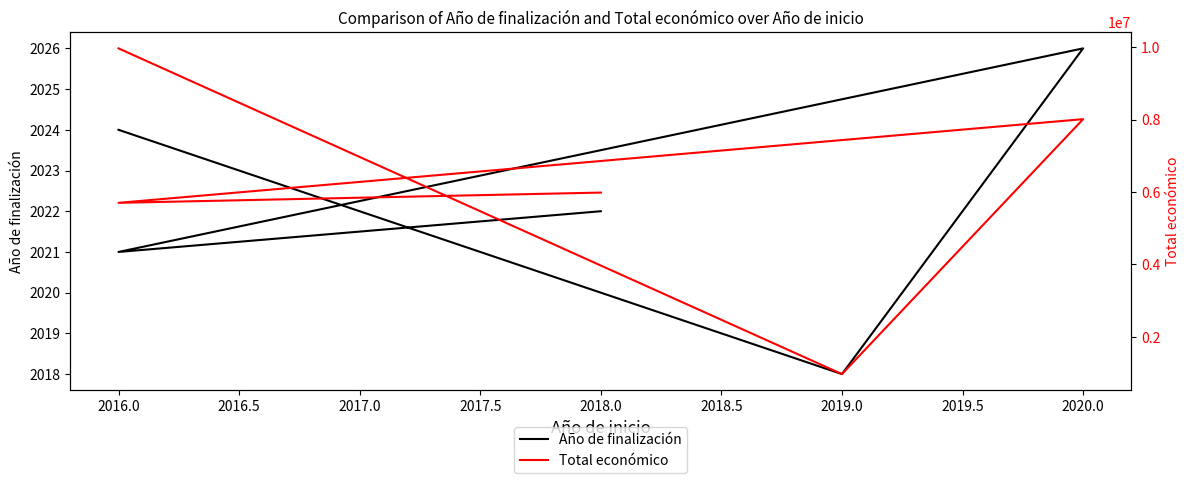

Which series has the largest total across all categories?

Total económico